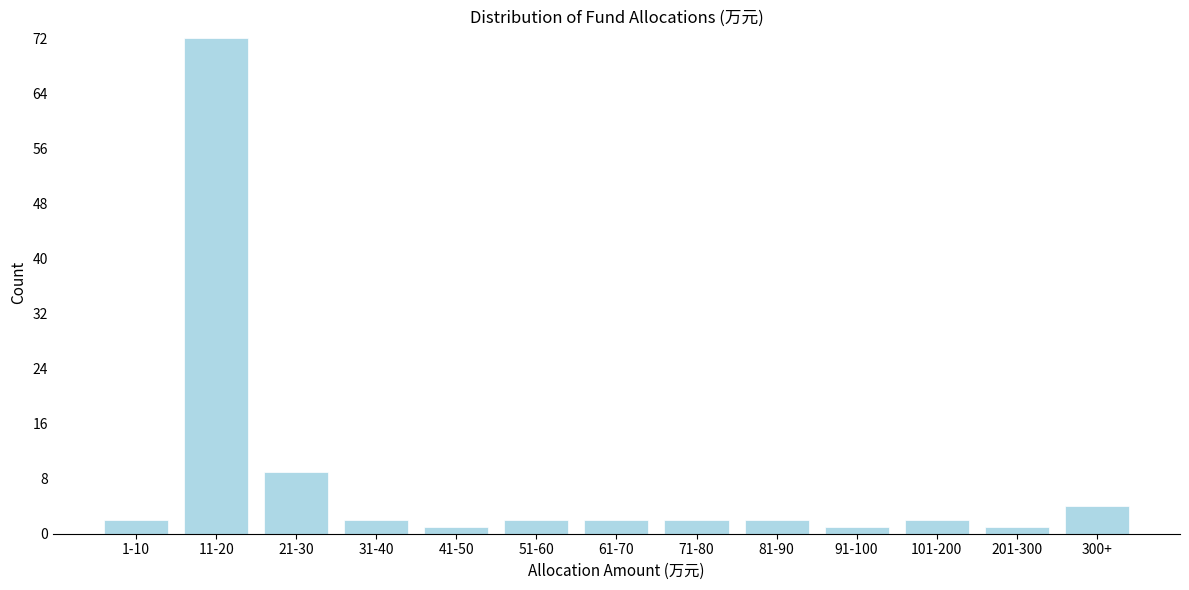

Reading left to right, what are all the values shown in this chart?

2	72	9	2	1	2	2	2	2	1	2	1	4